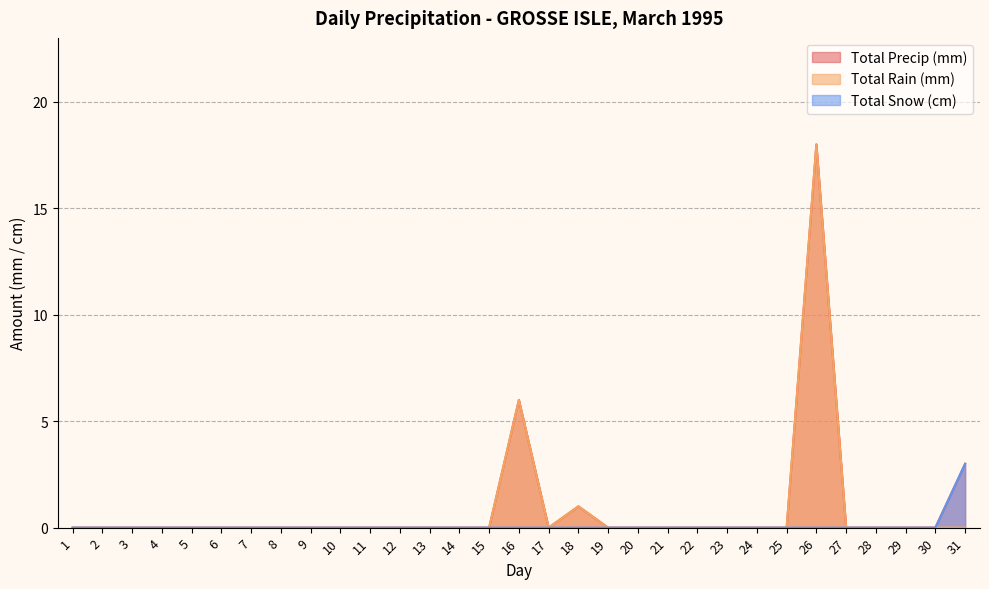

What is the sum of all Total Rain (mm) values?

25